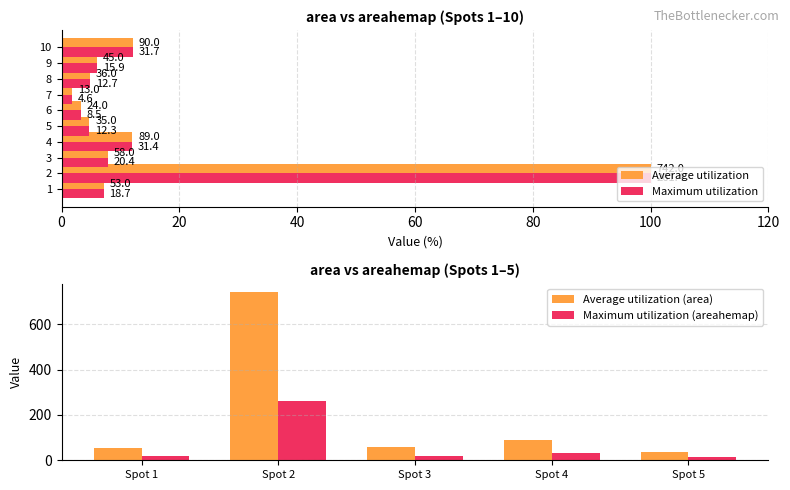

At which label does Average utilization (area) reach its minimum?

Spot 5